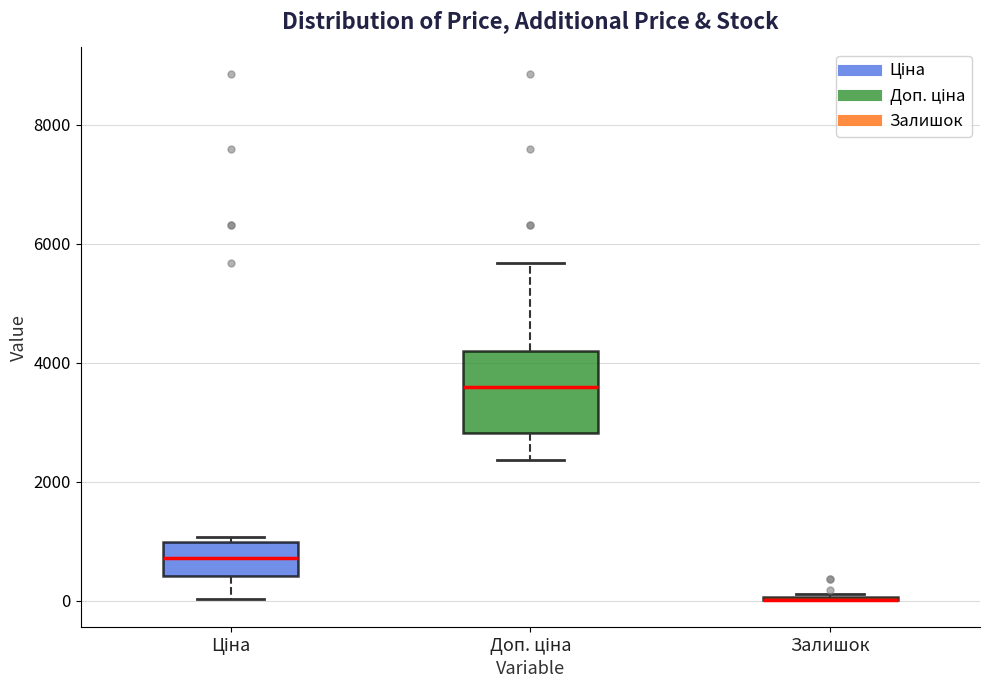

Reading left to right, read every box against the y-axis: the position of its median line, the range the box covers, and the ends of its whiskers. The values are not printed on the chart, so give them approximately, as read against the axis.

Ціна: median 800, box 400 to 1000, whiskers 0 to 1000 (just above the box's upper edge)
Доп. ціна: median 3600, box 2800 to 4200, whiskers 2400 to 5600
Залишок: box collapsed to a line at 0, whiskers 0 to 200